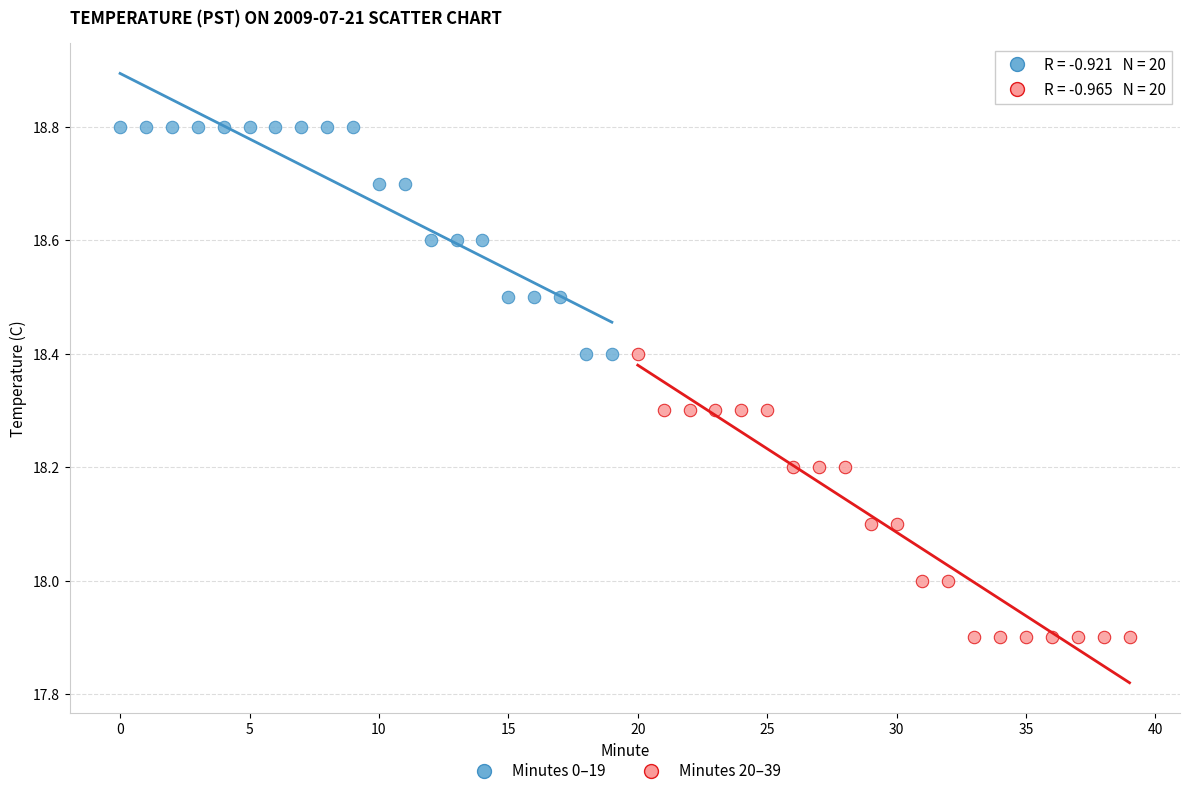

What are all the series names shown in the legend?

Minutes 0–19, Minutes 20–39